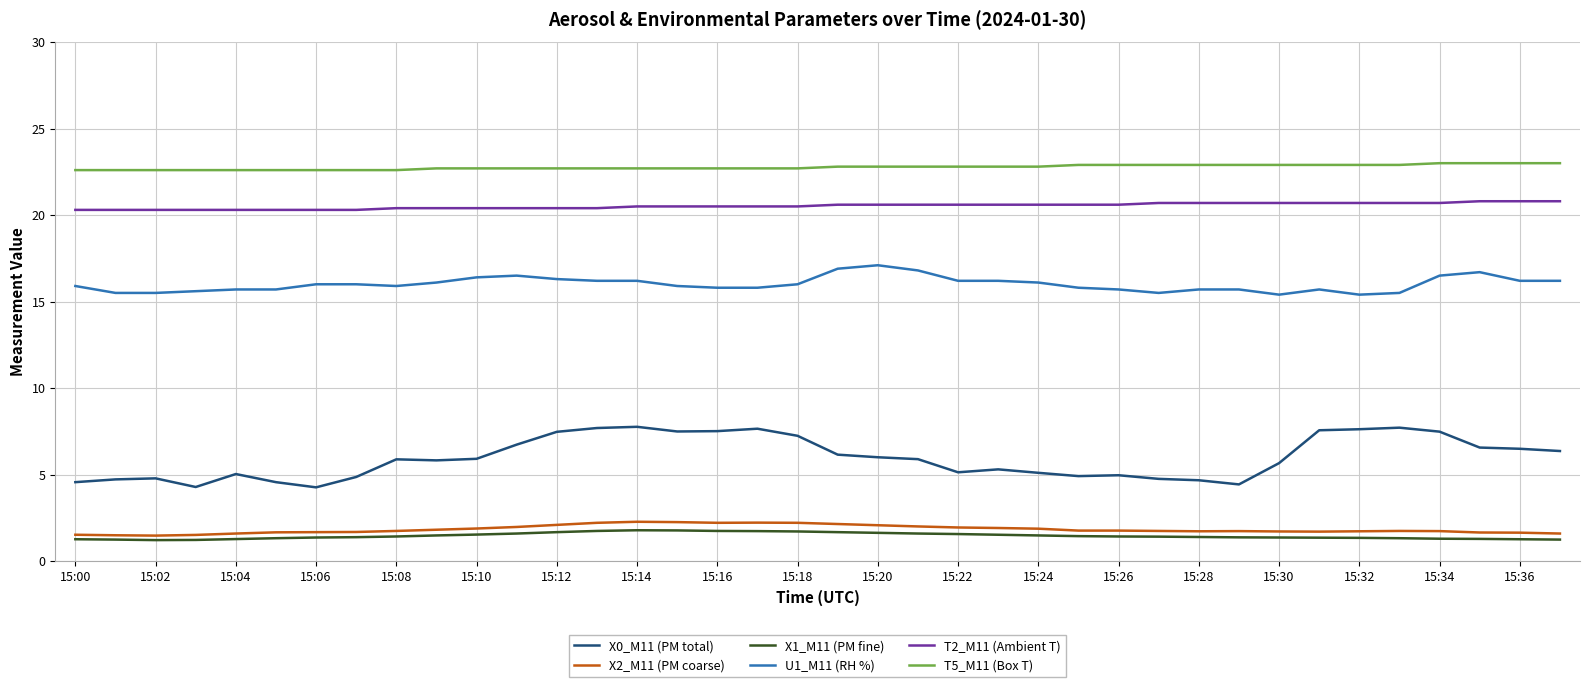

True or false: X0_M11 (PM total) and X1_M11 (PM fine) intersect in this chart.

False